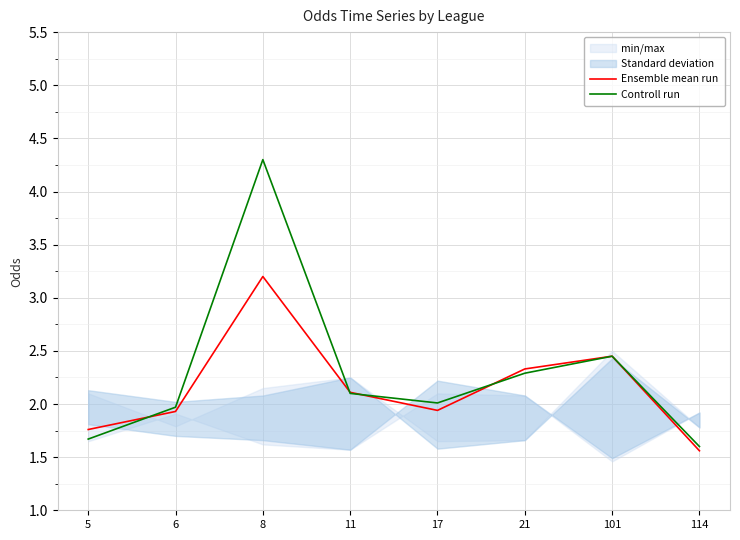

List the series in order of their overall mean, highest first.

Controll run, Ensemble mean run